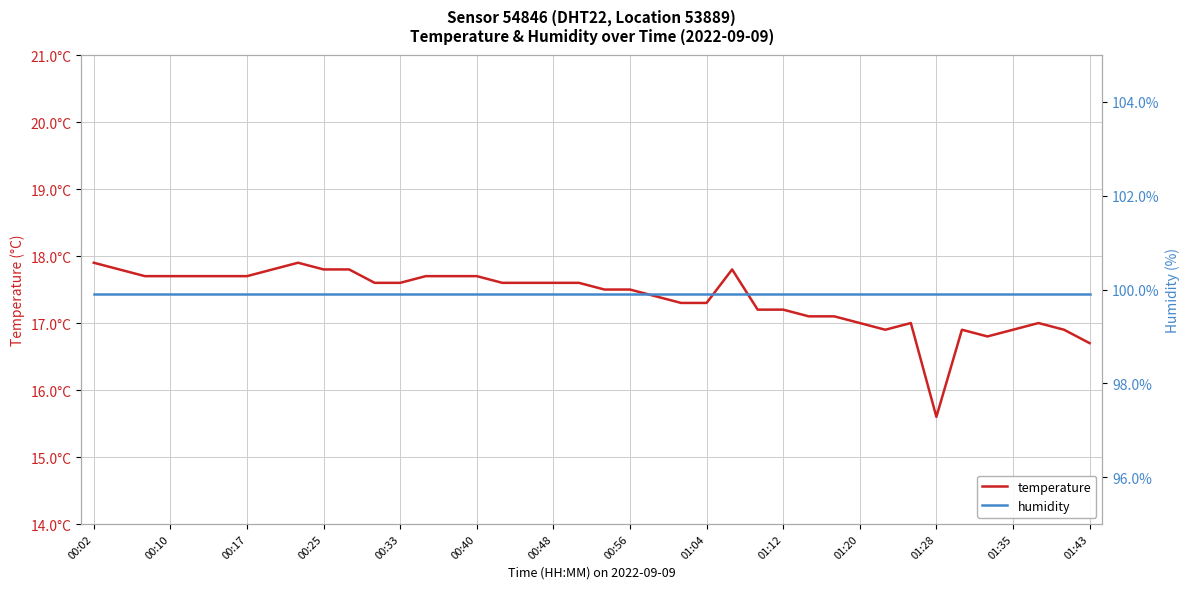

At which label is temperature closest to 16?

01:28